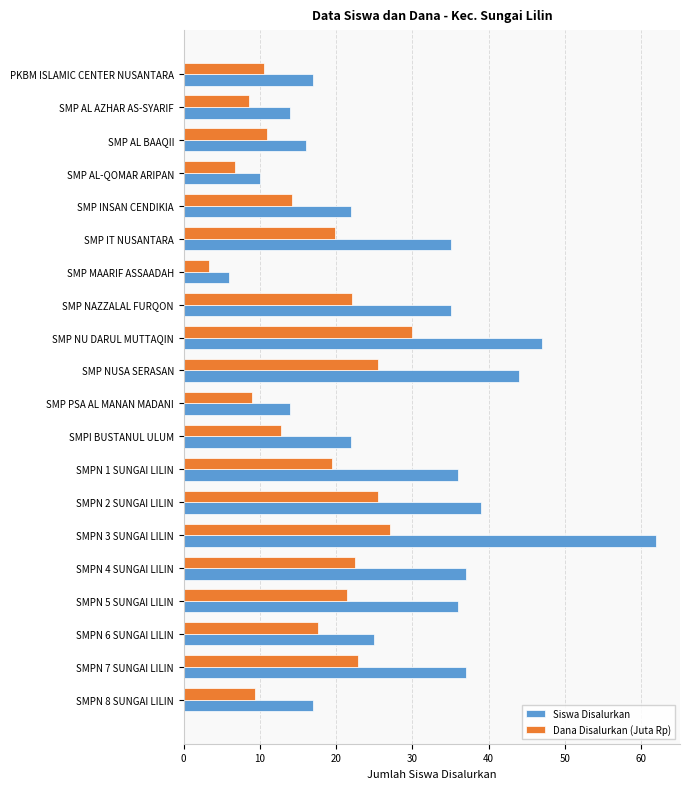

Which category has the lowest value in the Dana Disalurkan (Juta Rp) series?

SMP MAARIF ASSAADAH